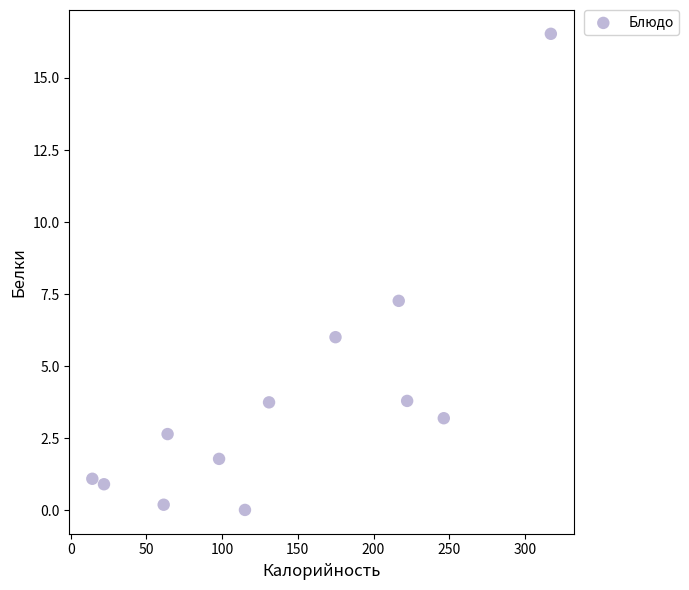

What Y value in the scatter plot is closest to 8?

7.3